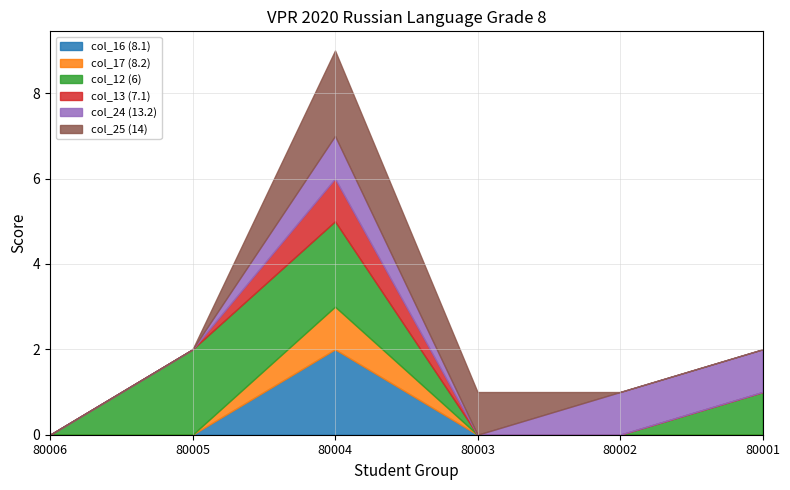

Is the value of col_24 (13.2) at 80002 greater than the value of col_16 (8.1) at 80005?

Yes